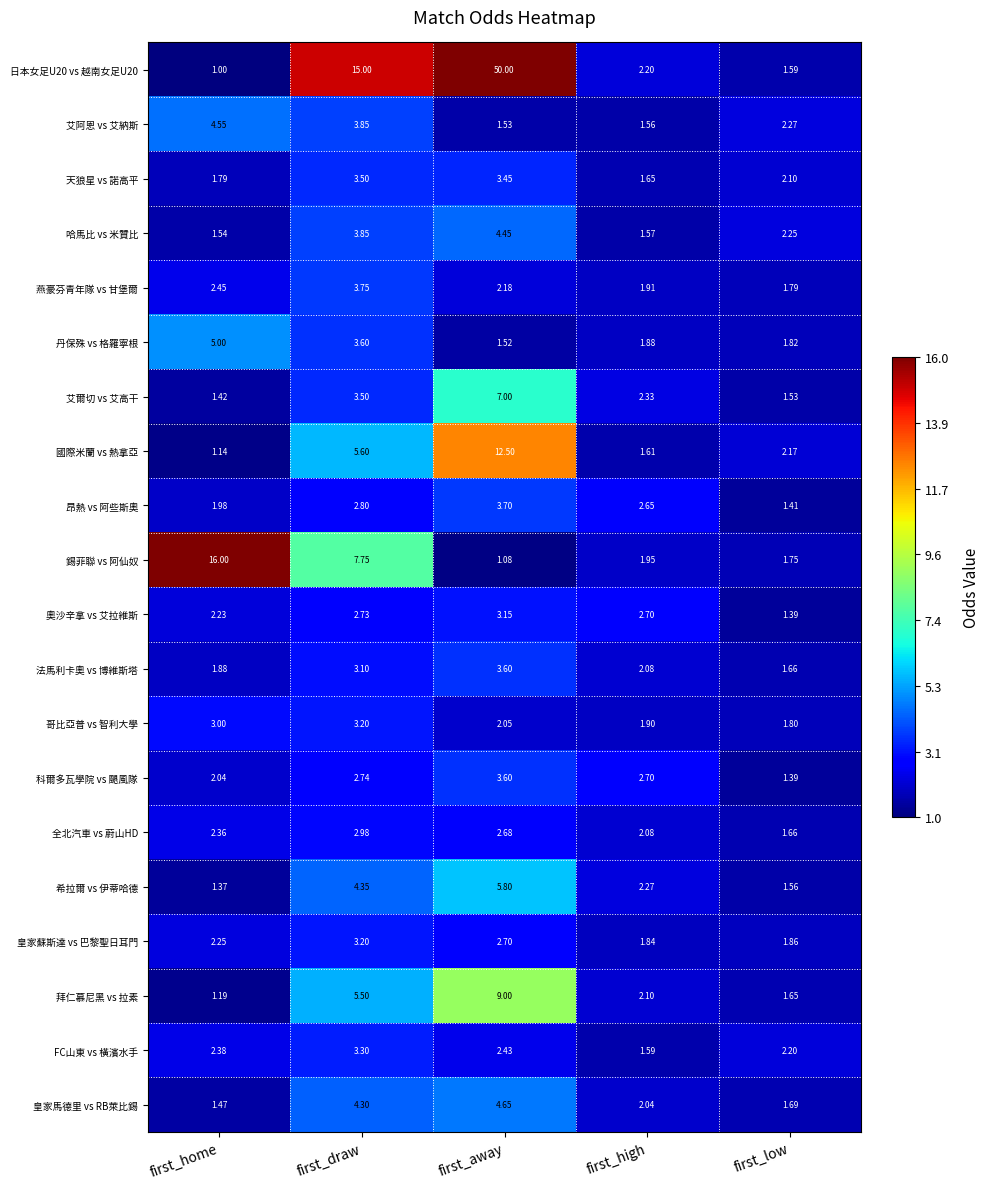

At which category is the sum across all series the highest?

first_away